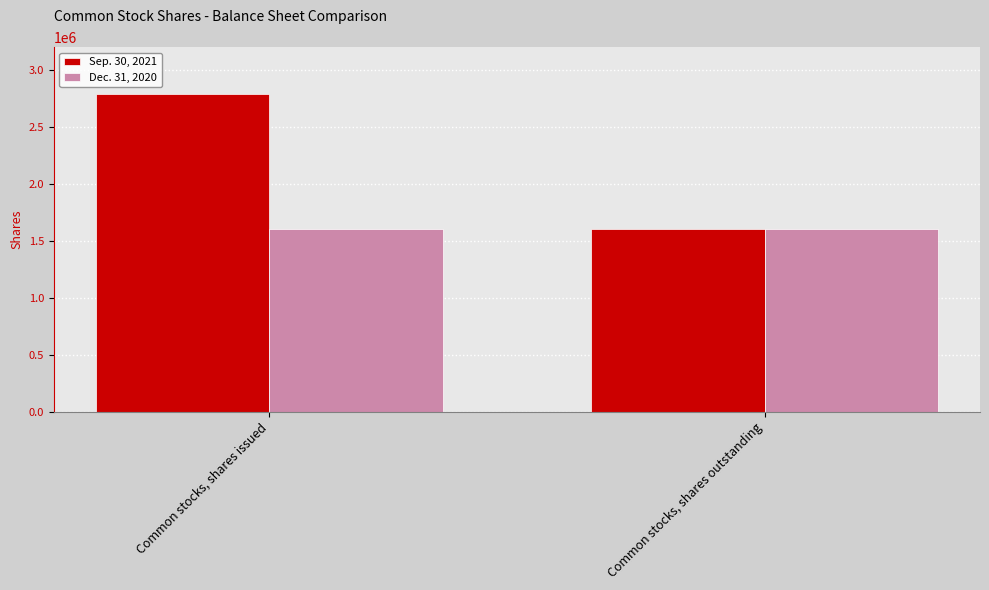

Rank the series at Common stocks, shares issued from highest to lowest value.

Sep. 30, 2021, Dec. 31, 2020